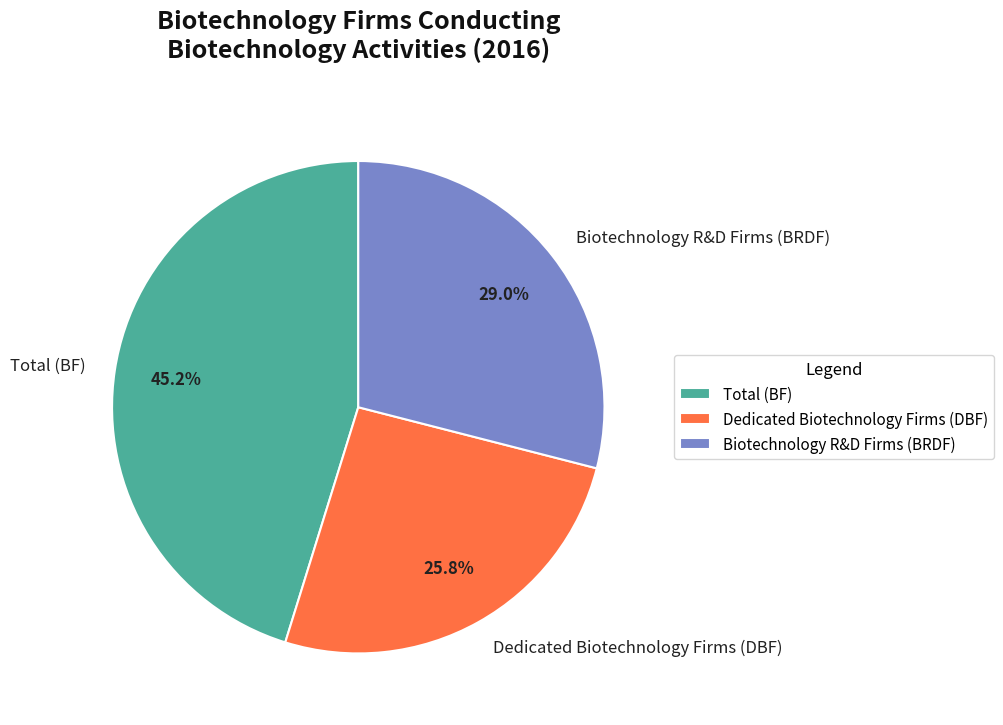

Approximately how many times larger is the value at Total (BF) compared to Dedicated Biotechnology Firms (DBF)?

1.8